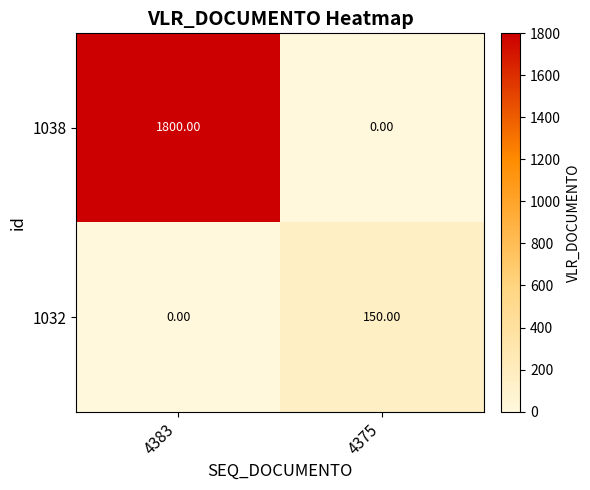

At which category is the sum across all series the highest?

4383